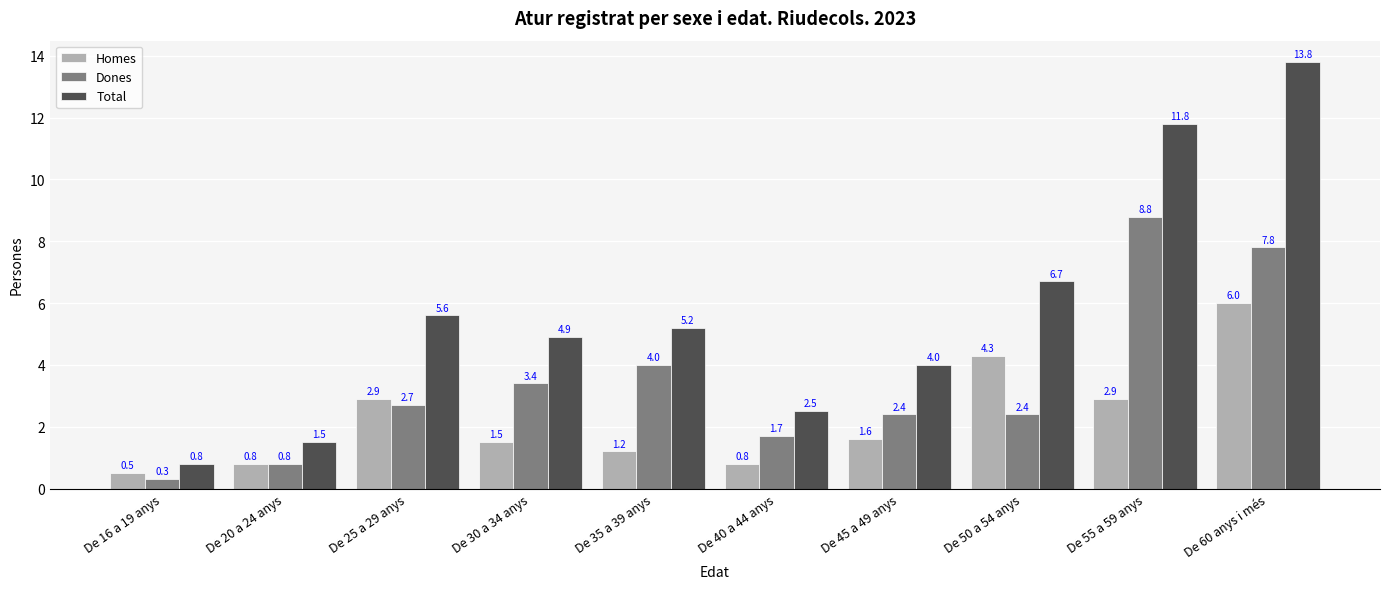

How many bars are there in total?

30